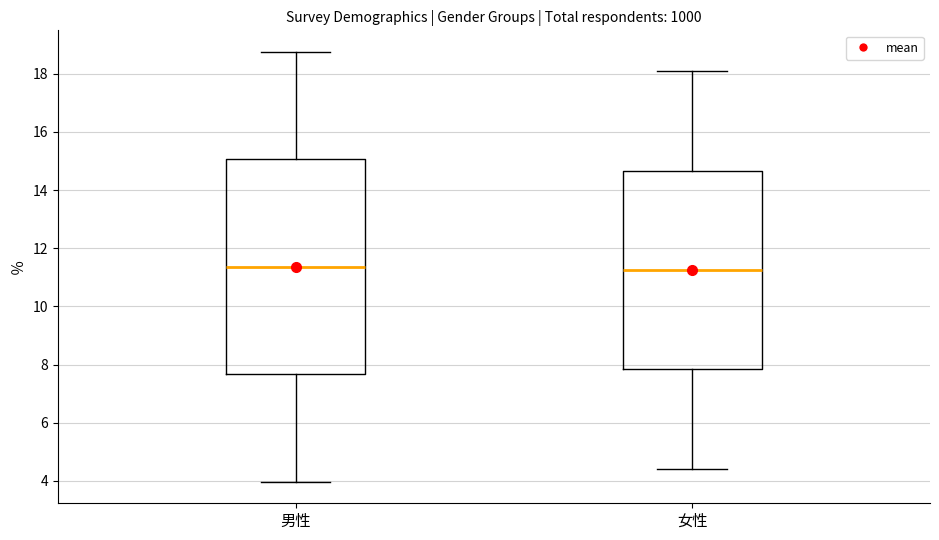

Reading left to right, read every box against the y-axis: the position of its median line, the range the box covers, and the ends of its whiskers. The values are not printed on the chart, so give them approximately, as read against the axis.

男性: median 11.4, box 7.6 to 15.0, whiskers 4.0 to 18.8
女性: median 11.2, box 7.8 to 14.6, whiskers 4.4 to 18.0